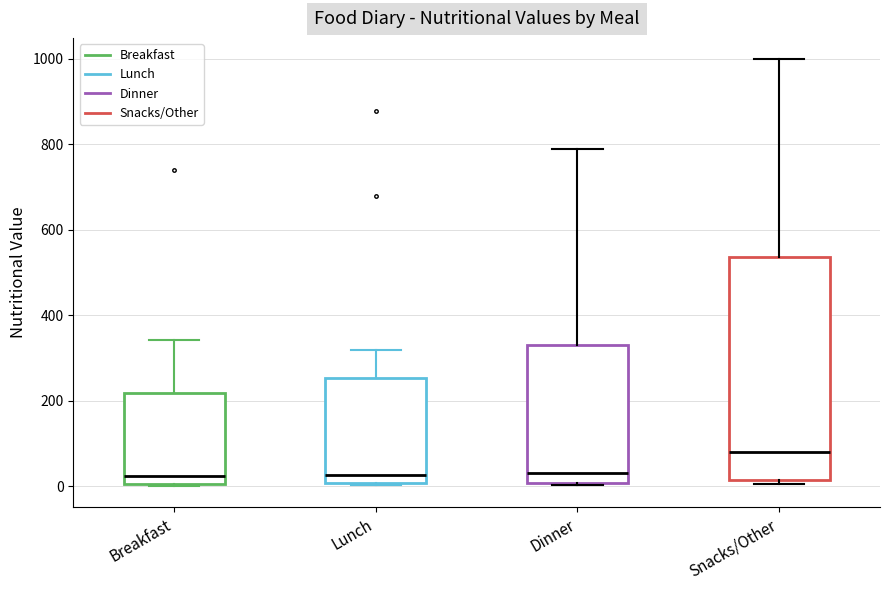

Which box's median line is the highest?

Snacks/Other